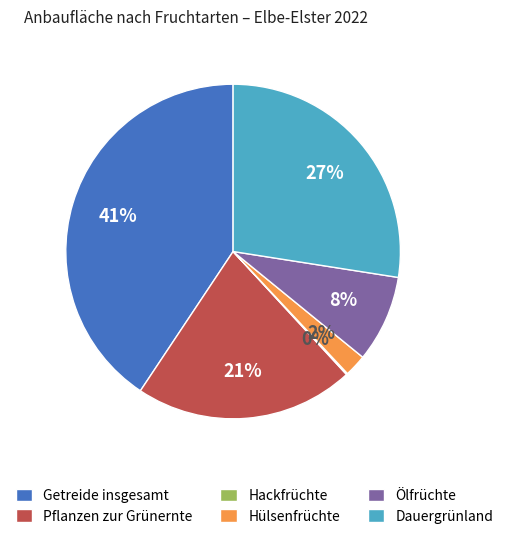

Which slice is the largest?

Getreide insgesamt